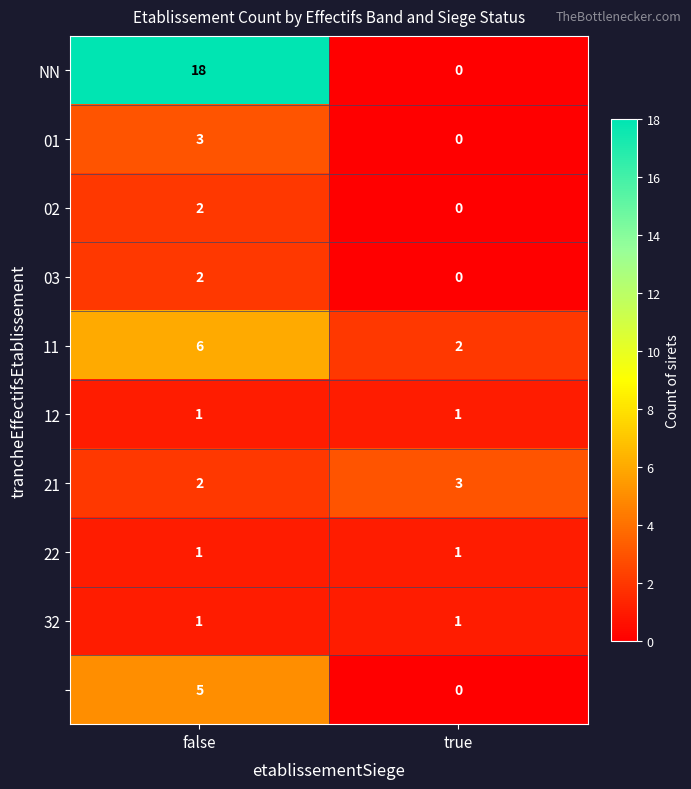

At how many categories does at least one series exceed 12?

1